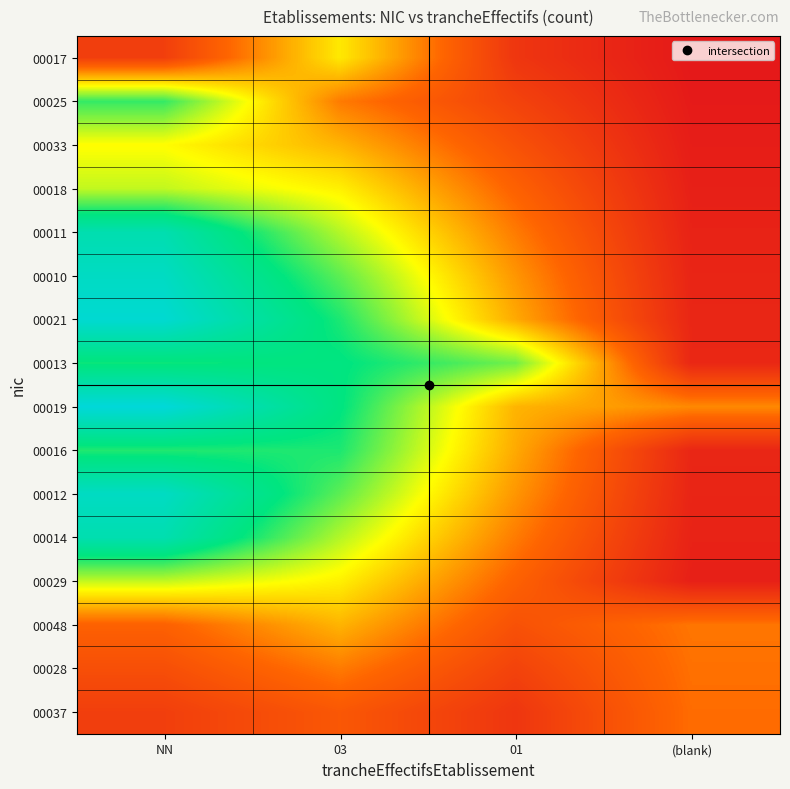

What is the greatest value displayed?

3.9